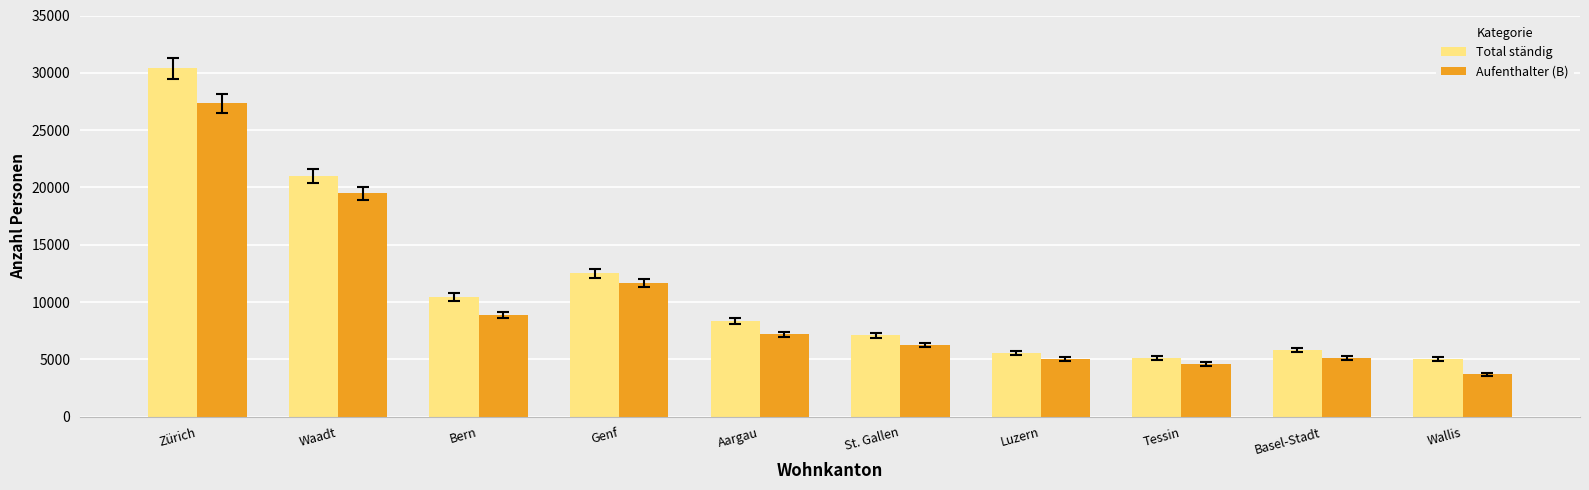

List the series in order of their peak value, lowest first.

Aufenthalter (B), Total ständig